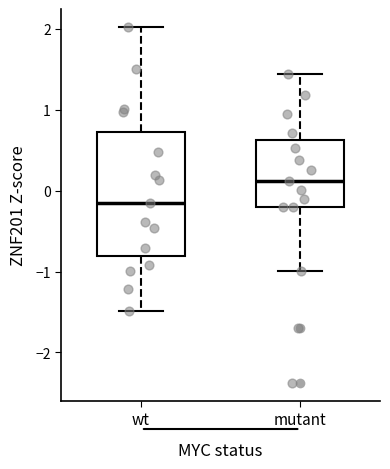

Which box's median line is the highest?

mutant